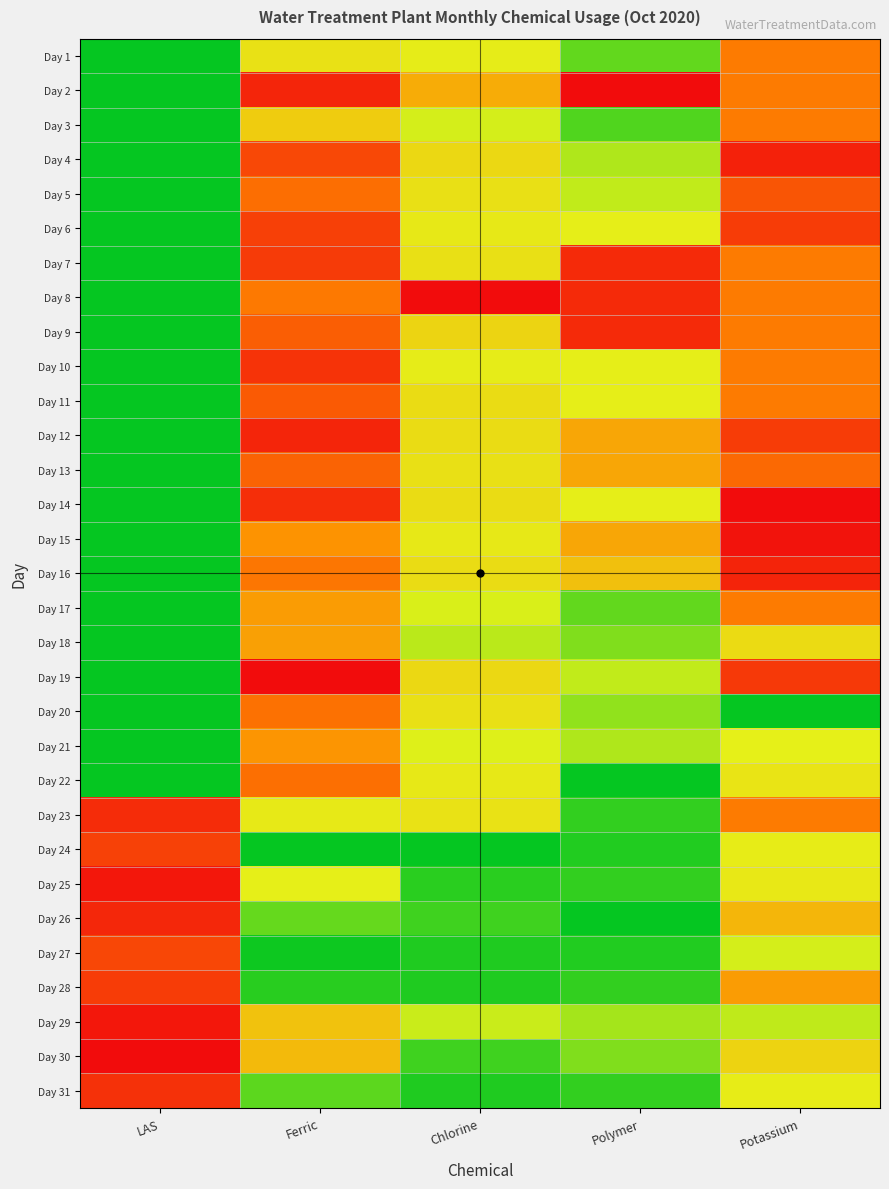

What is the maximum value shown in the chart?

1.0